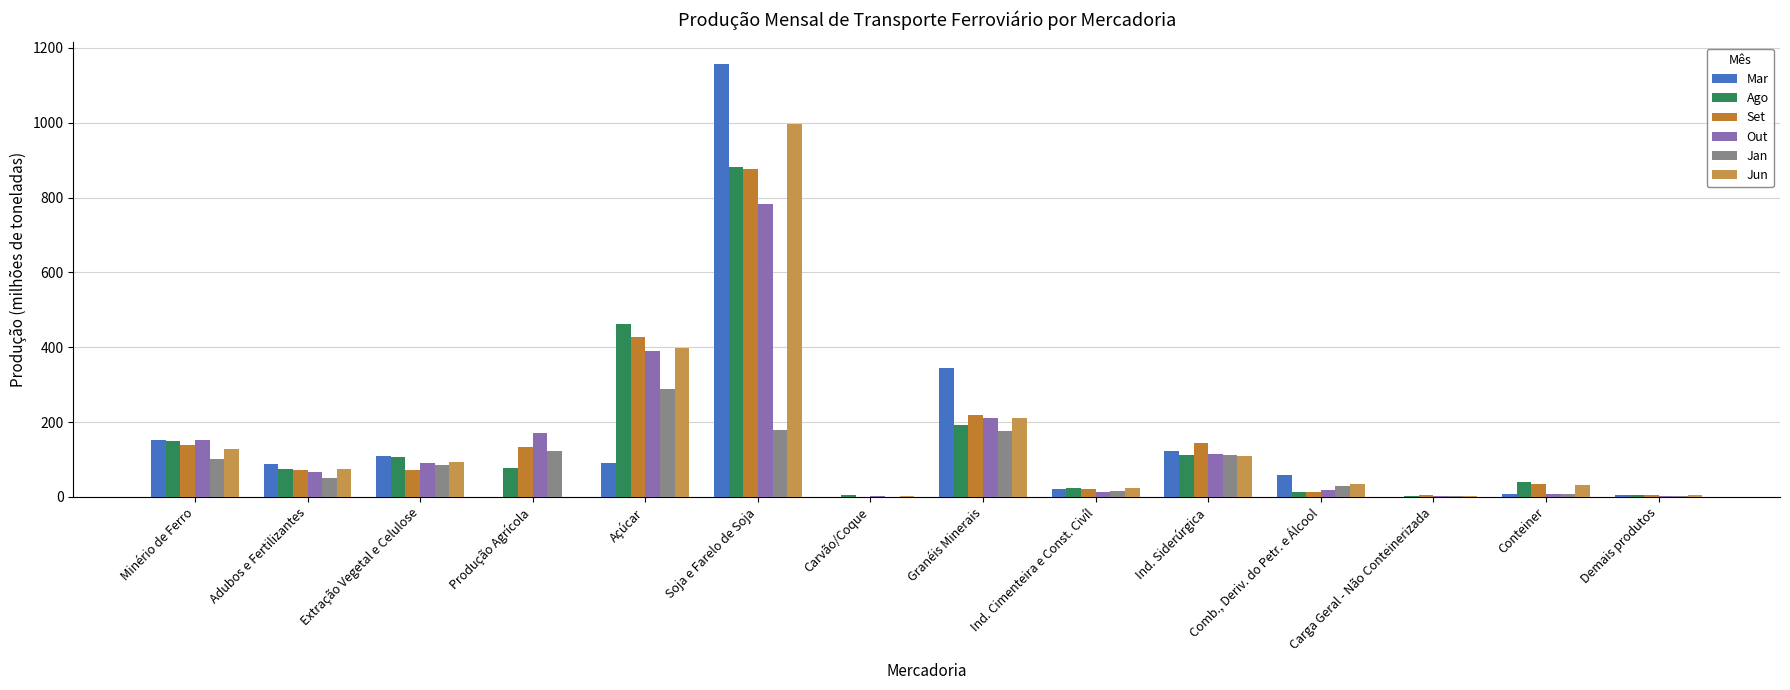

Is it true that Ago equals 122.4 at Produção Agrícola?

False